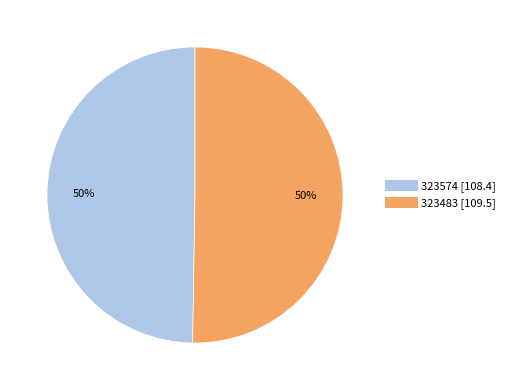

To the nearest percent, what is the combined percentage of 323574 and 323483?

100%